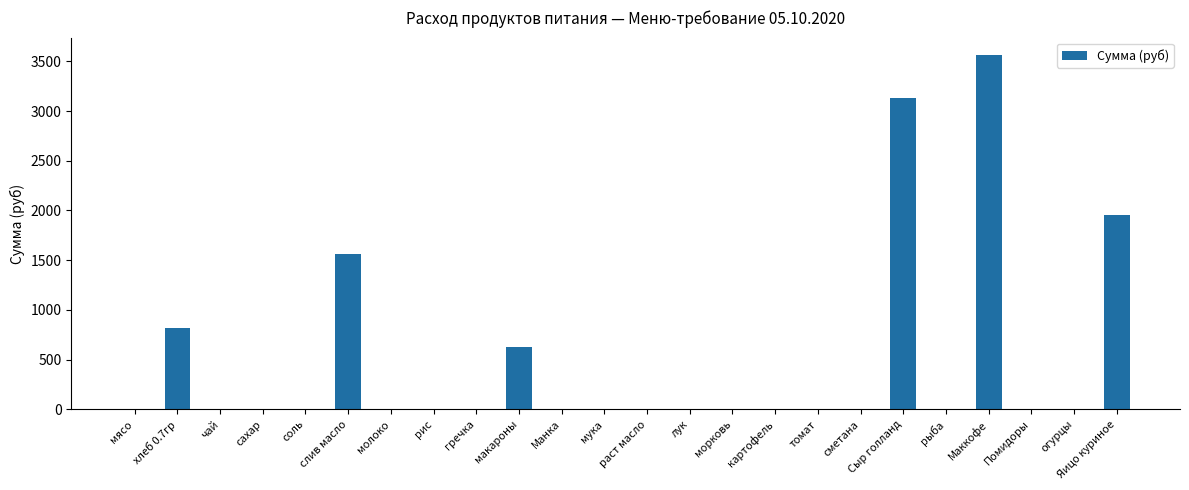

How many categories are shown in the chart?

24